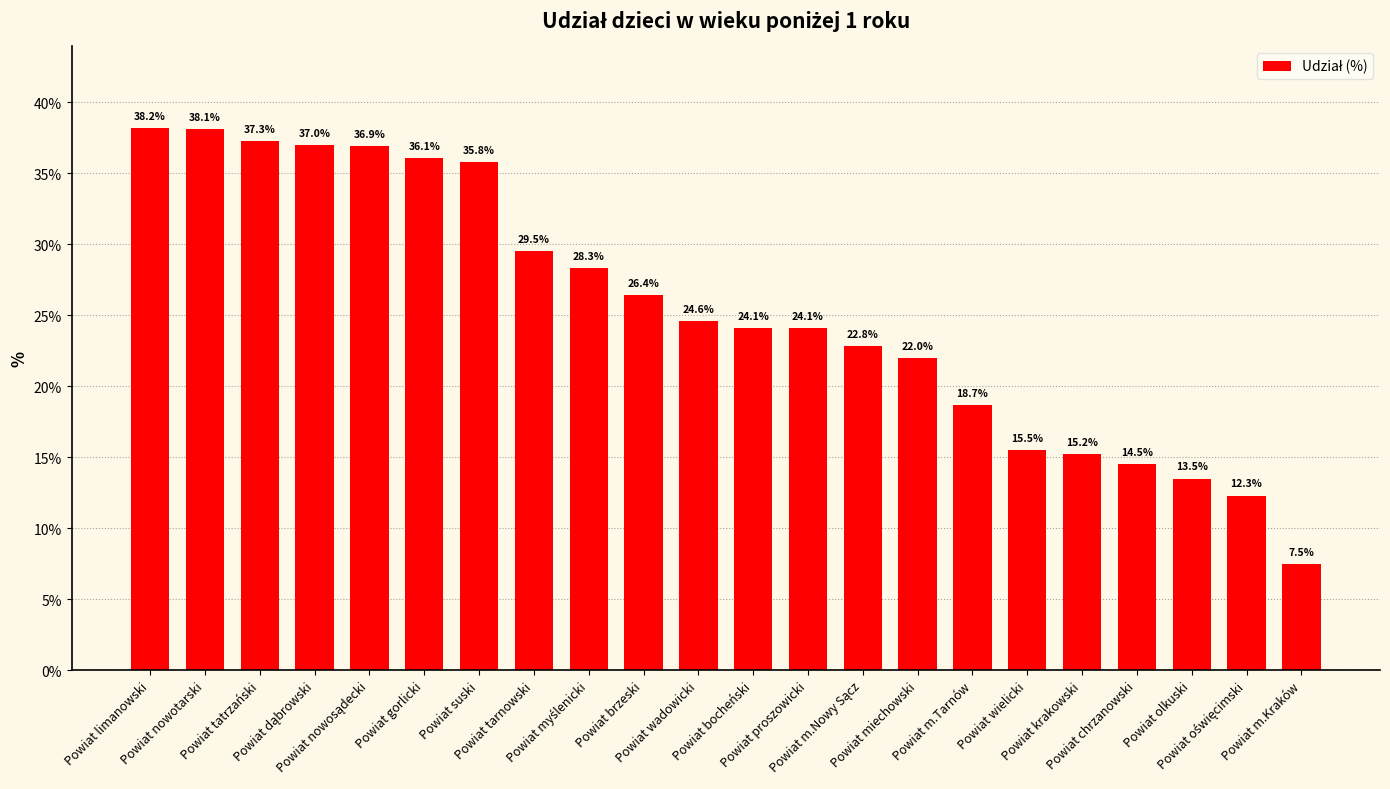

At which label does the data first exceed 24?

Powiat limanowski